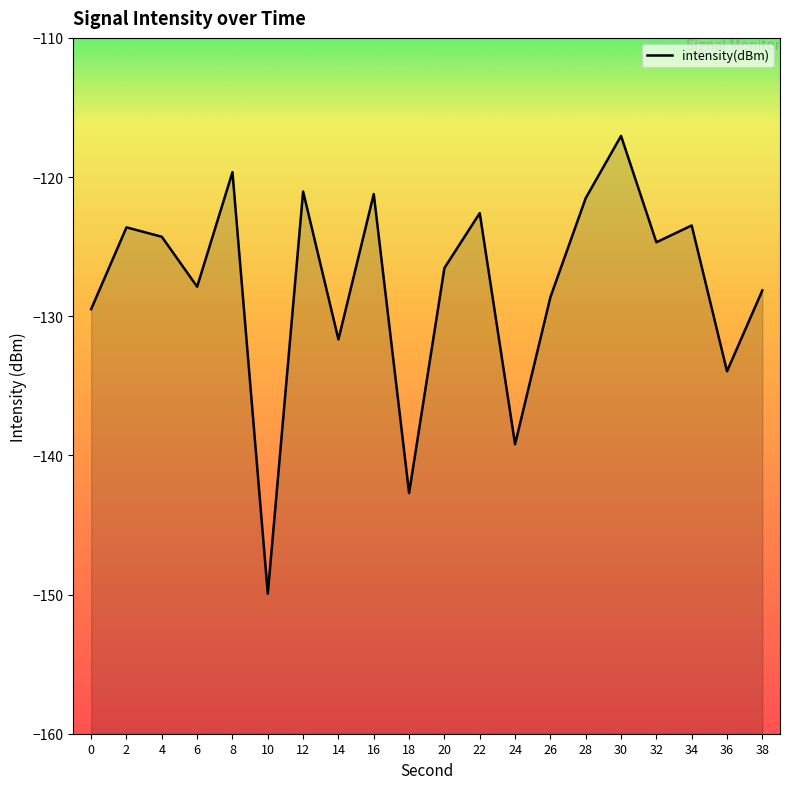

Rank the categories by value from lowest to highest.

10, 18, 24, 36, 14, 0, 26, 38, 6, 20, 32, 4, 2, 34, 22, 28, 16, 12, 8, 30